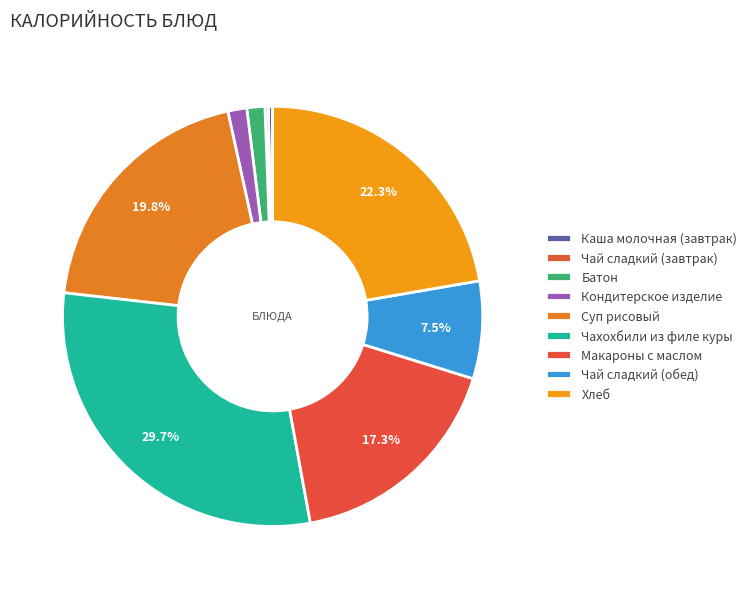

Is the sum of Батон and Каша молочная (завтрак) greater than half?

No